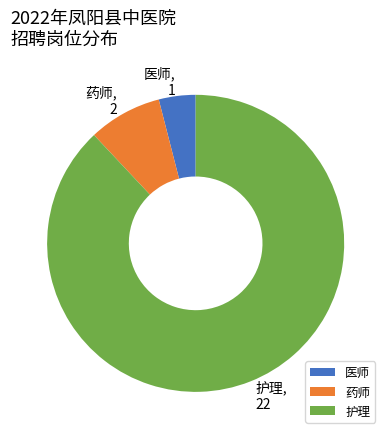

Does 护理 represent more than half of the total?

Yes